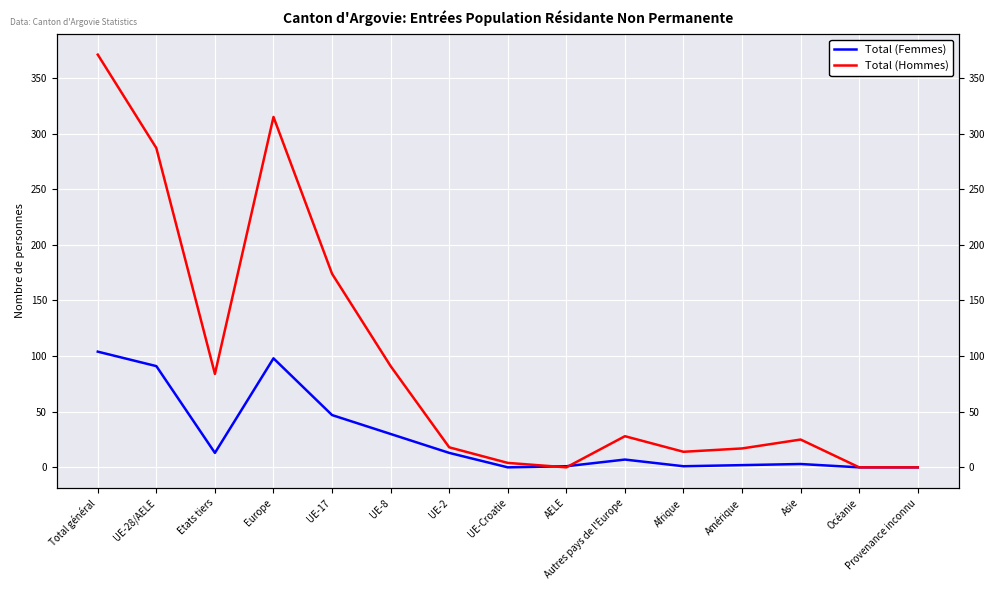

How many positive values does the Total (Femmes) series have?

12